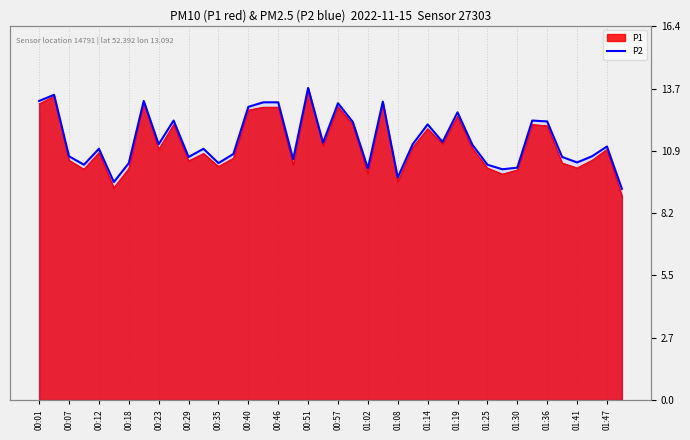

What is the sum of all values?

456.8